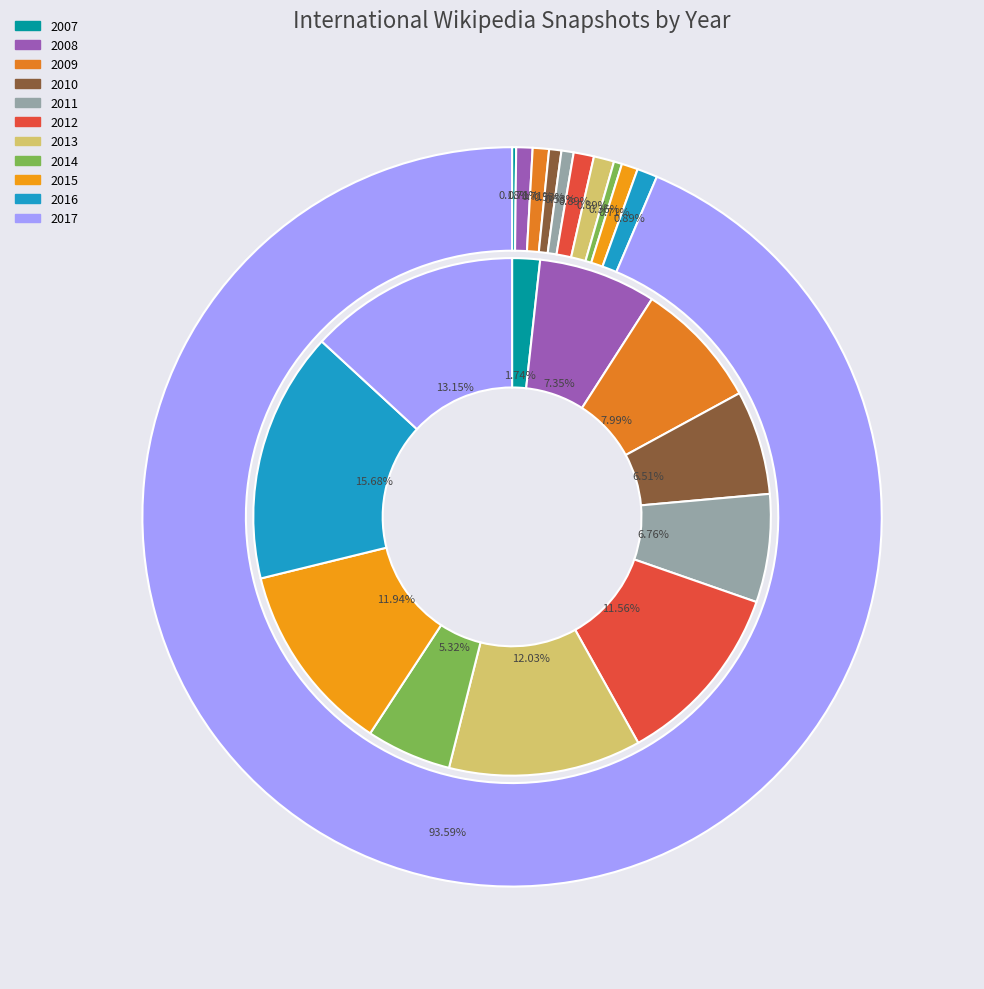

Is it true that 2009-12-16 is 8% of the pie?

True